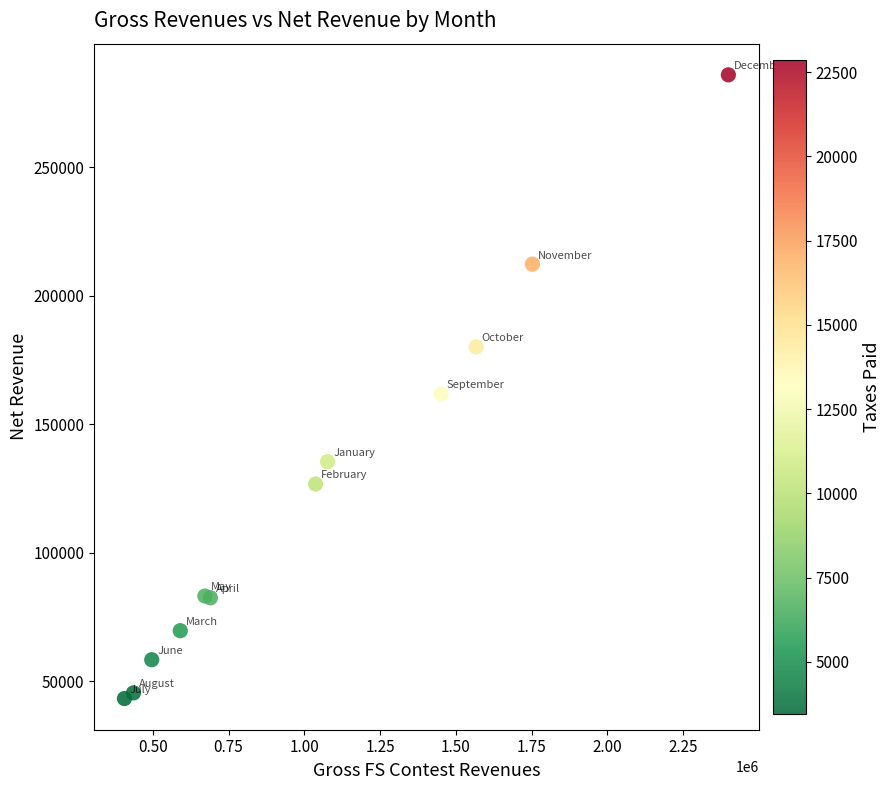

What Y value in the scatter plot is closest to 164587?

161767